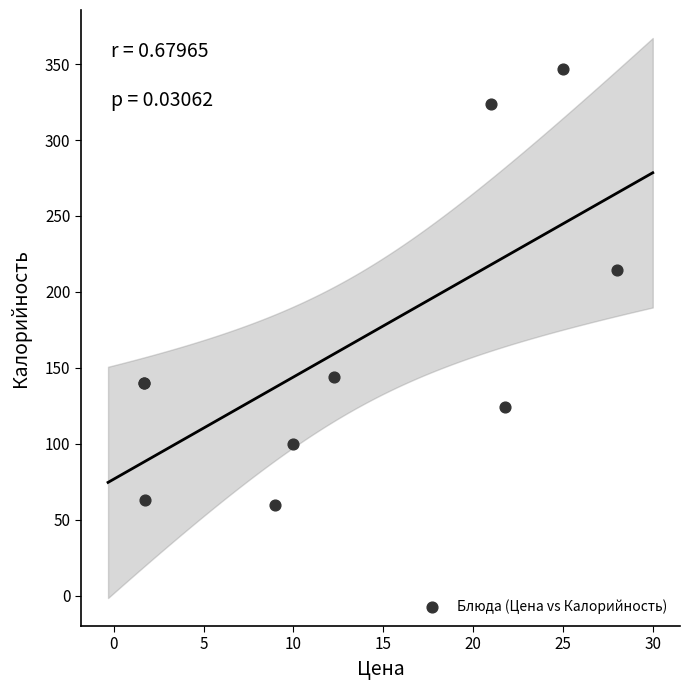

What Y value in the scatter plot is closest to 203?

214.2